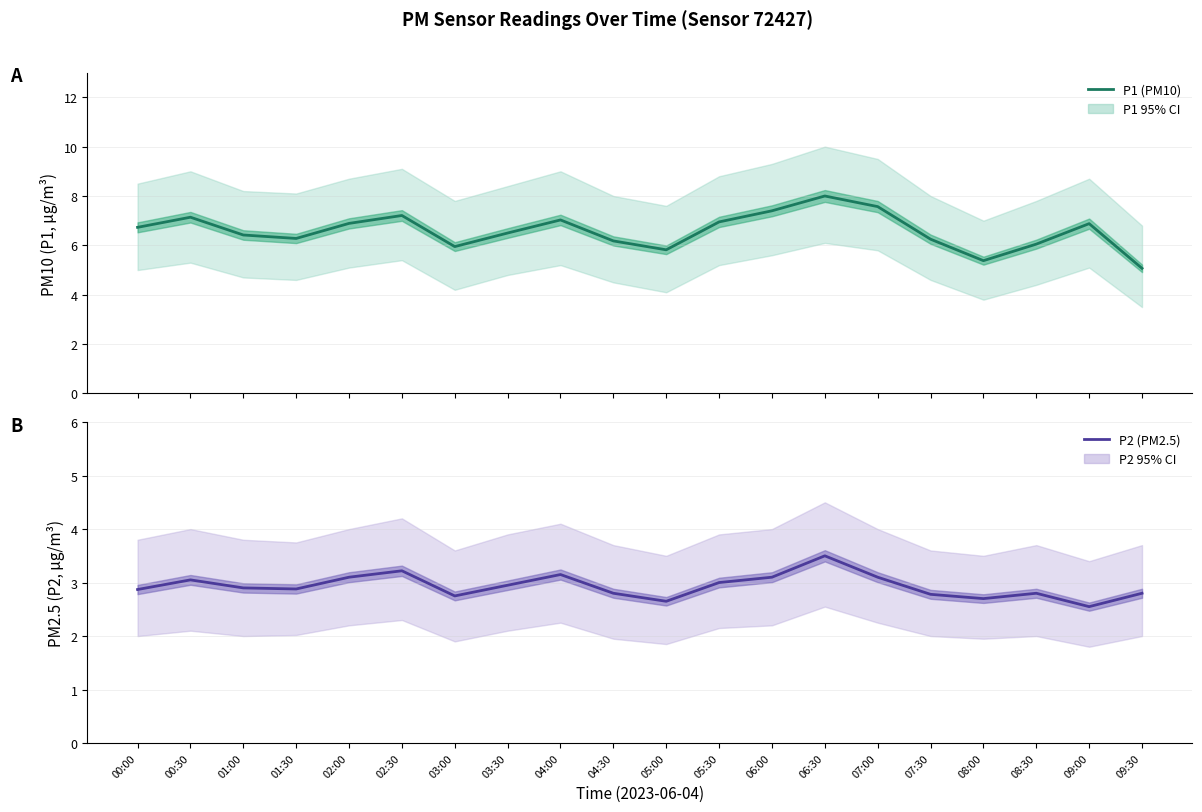

Does the chart display data point markers on the line(s)?

No